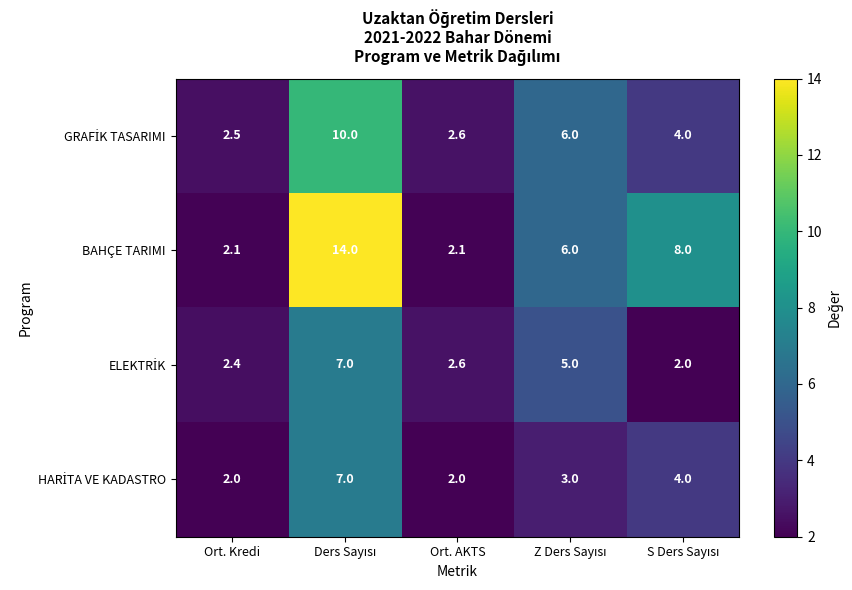

What is the approximate value of BAHÇE TARIMI at Ort. AKTS?

2.1